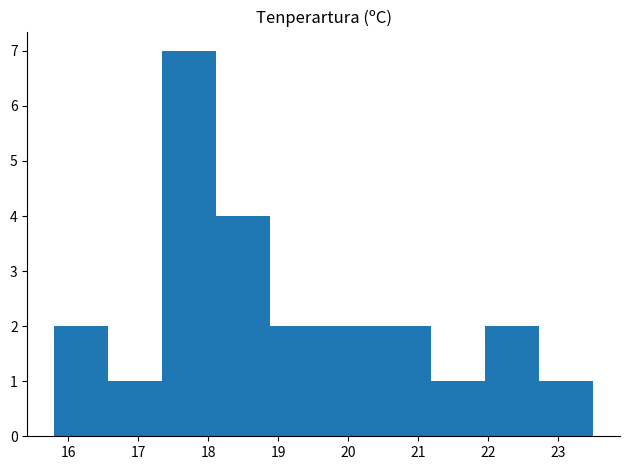

Reading left to right, list every bar in this chart as the range it spans on the x-axis followed by its height. Neither the bar edges nor the heights are printed on the chart, so give them approximately, as read against the axes.

15.80 to 16.57: 2
16.57 to 17.34: 1
17.34 to 18.11: 7
18.11 to 18.88: 4
18.88 to 19.65: 2
19.65 to 20.42: 2
20.42 to 21.19: 2
21.19 to 21.96: 1
21.96 to 22.73: 2
22.73 to 23.50: 1